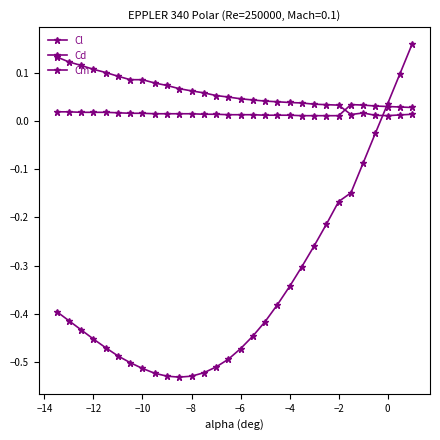

How many lines are shown in the chart?

3